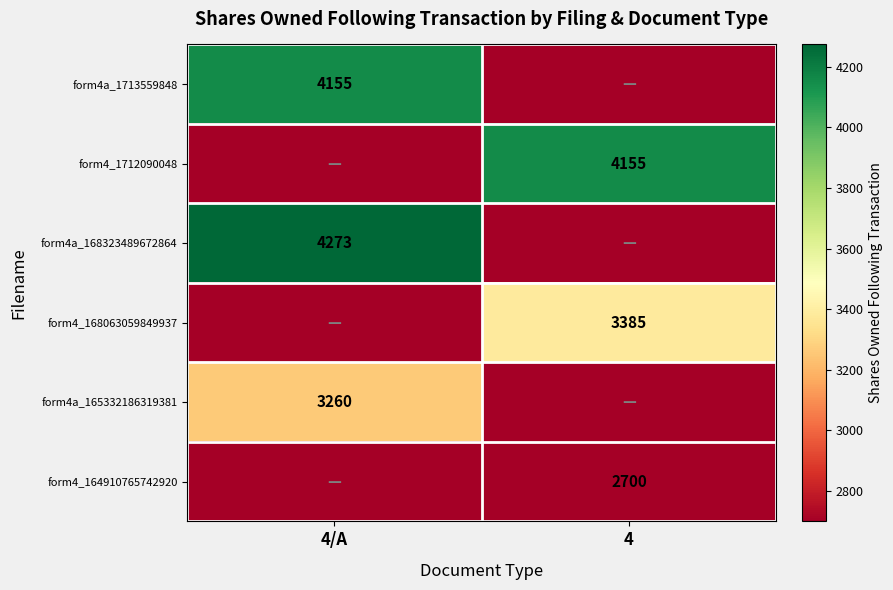

The form4_168063059849937 series shows 5188 at 4. True or false?

False